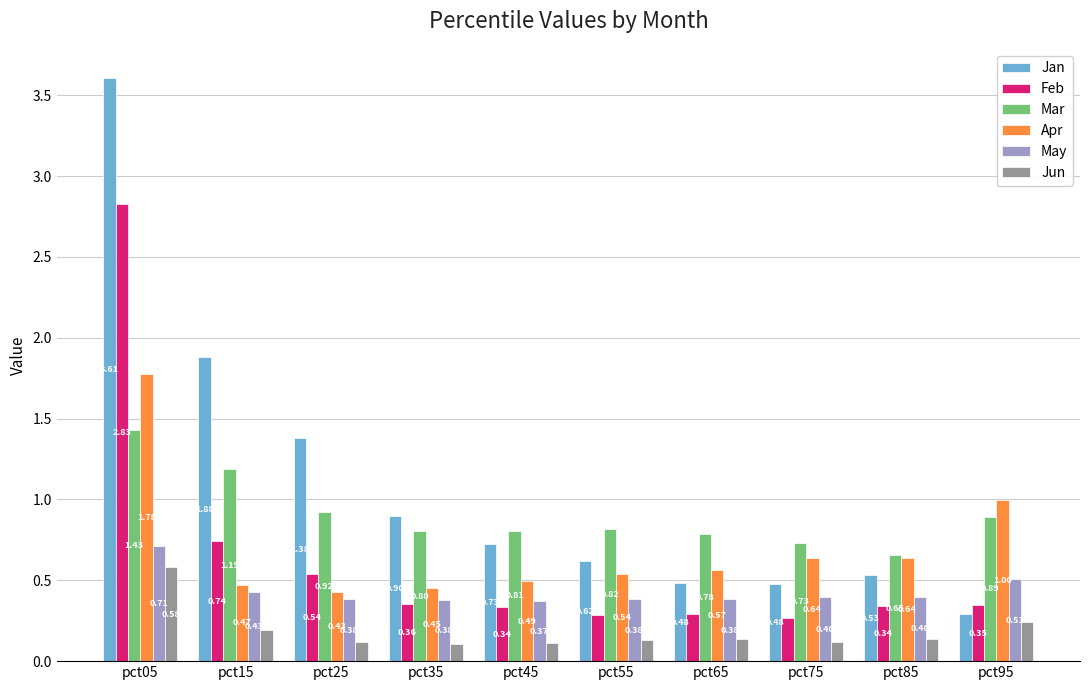

Which category has the highest value across all series?

pct05